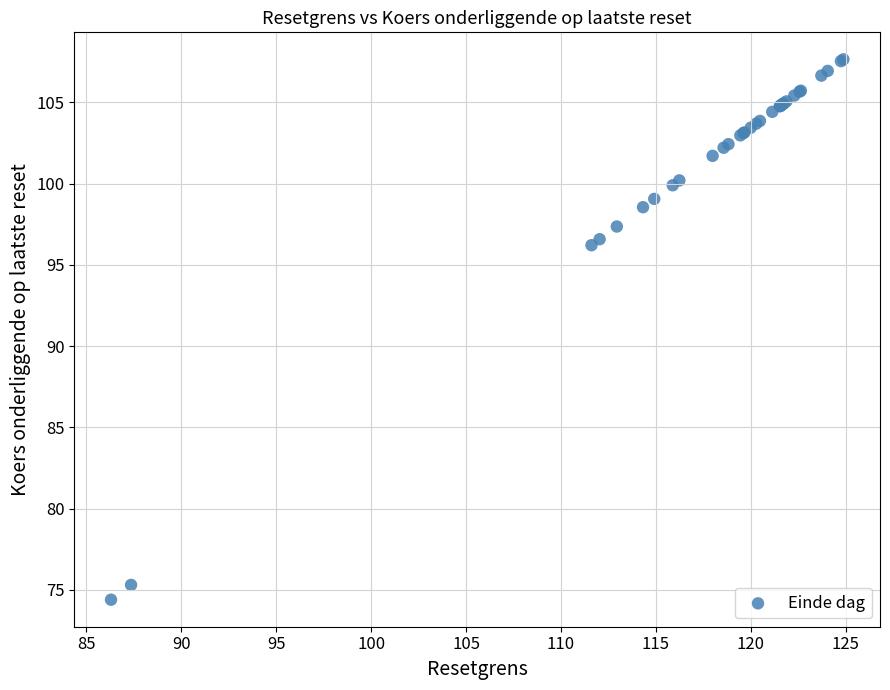

What Y value in the scatter plot is closest to 91?

96.2